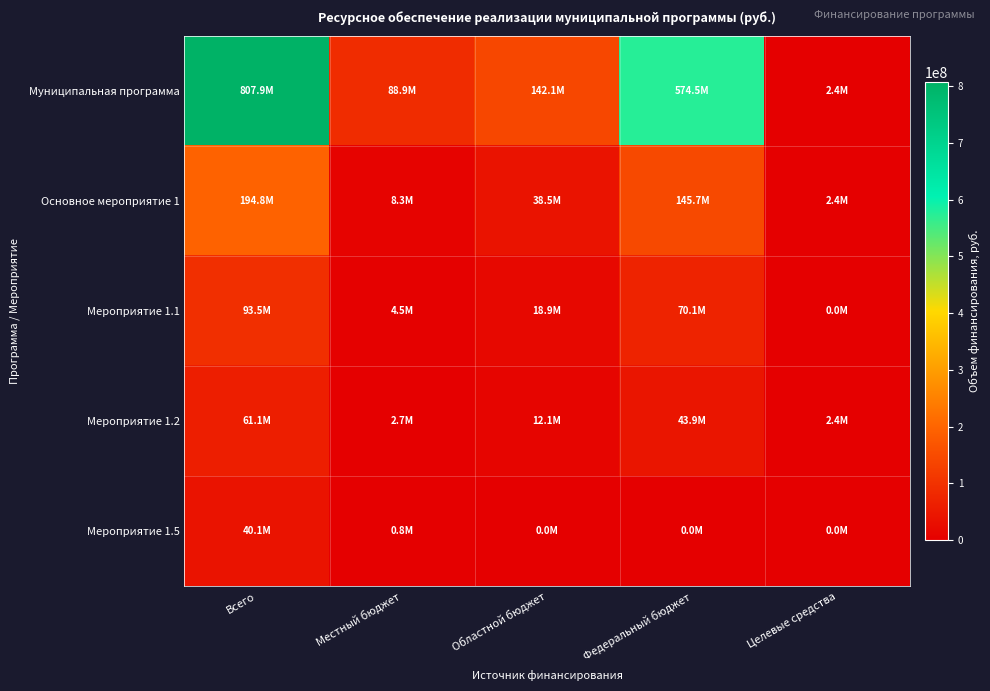

Reading left to right, list all the values displayed in this chart.

Муниципальная программа: Всего=807901135.2	Местный бюджет=88904537.1	Областной бюджет=142091425.6	Федеральный бюджет=574520450.5	Целевые средства=2384721.9
Основное мероприятие 1: Всего=194849566.4	Местный бюджет=8252504.3	Областной бюджет=38493452.5	Федеральный бюджет=145718887.7	Целевые средства=2384721.9
Мероприятие 1.1: Всего=93517766.7	Местный бюджет=4546046.0	Областной бюджет=18858255.4	Федеральный бюджет=70113465.3	Целевые средства=0.0
Мероприятие 1.2: Всего=61087282.9	Местный бюджет=2721406.5	Областной бюджет=12081091.1	Федеральный бюджет=43900063.4	Целевые средства=2384721.9
Мероприятие 1.5: Всего=40090316.8	Местный бюджет=830851.8	Областной бюджет=0.0	Федеральный бюджет=0.0	Целевые средства=0.0